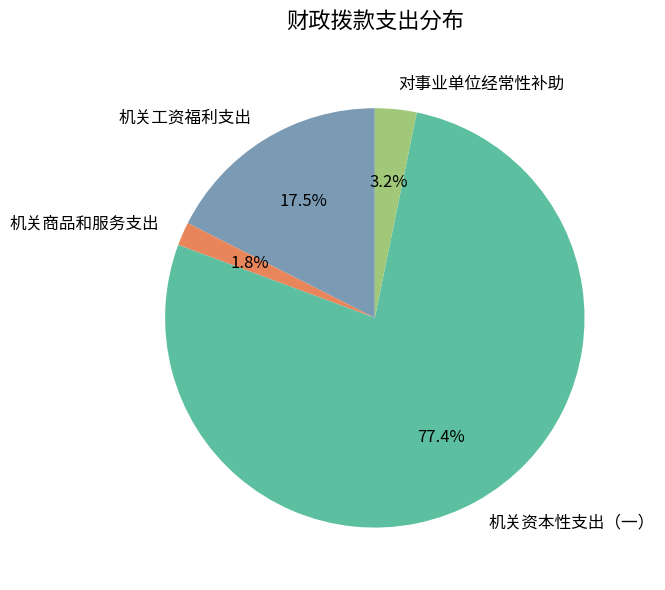

Rank the categories by value from highest to lowest.

机关资本性支出（一）, 机关工资福利支出, 对事业单位经常性补助, 机关商品和服务支出